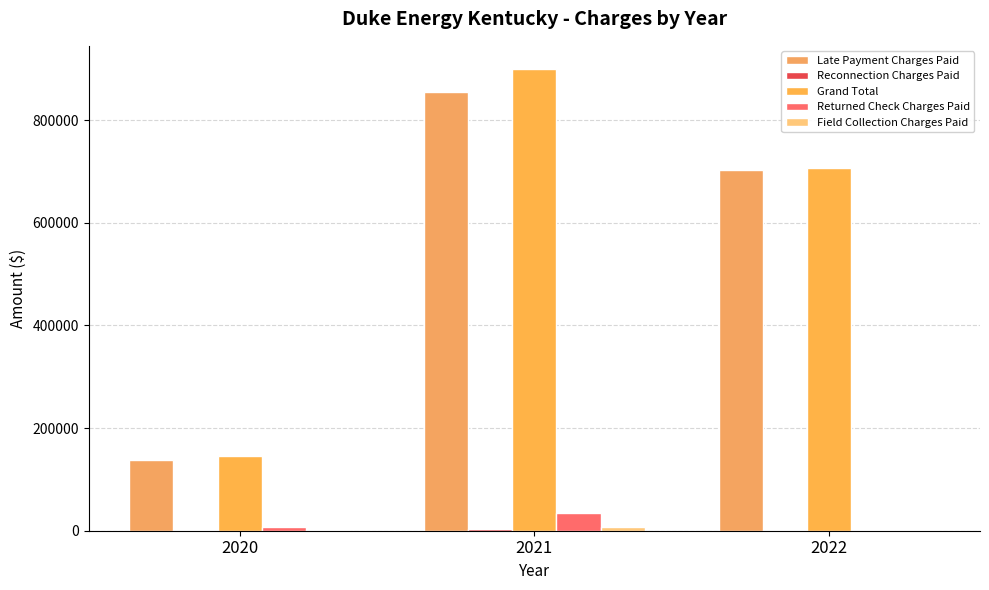

Which series has the largest total across all categories?

Grand Total